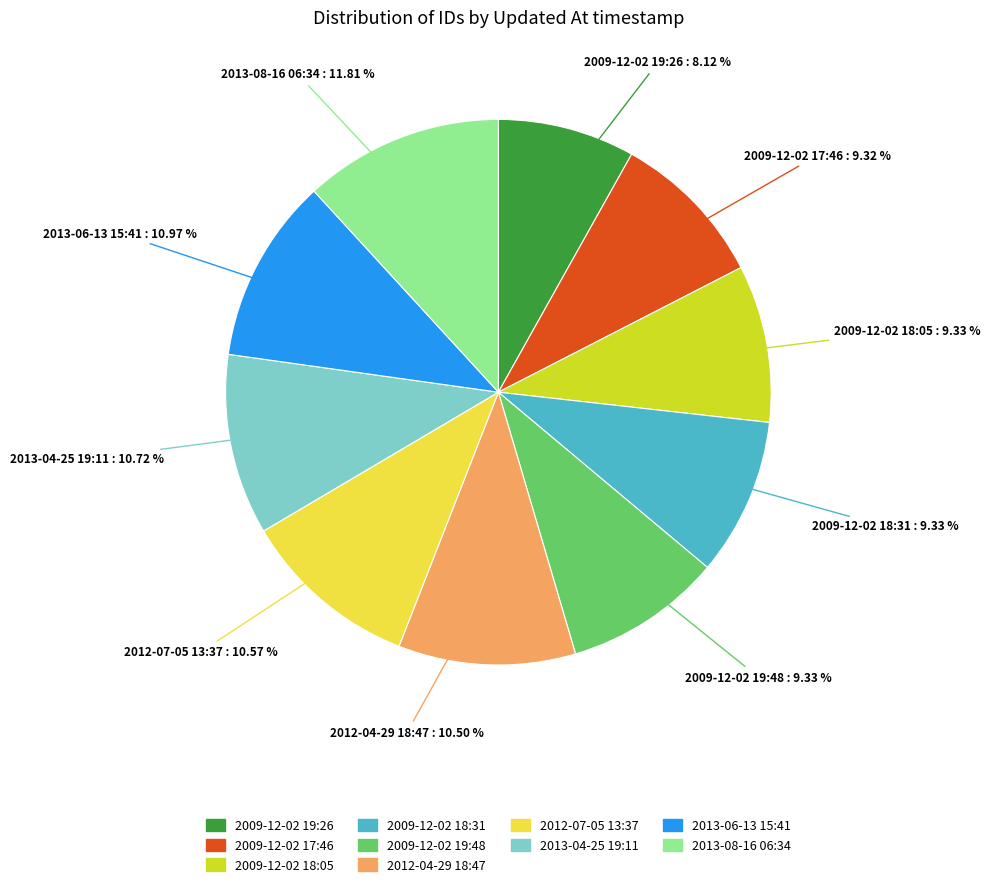

How many slices are in this pie chart?

10